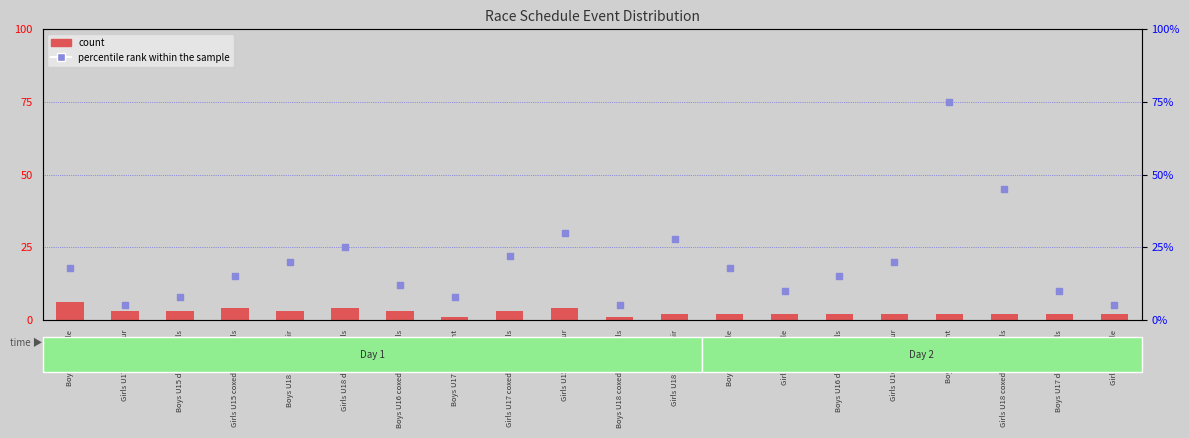

Which series has the largest total across all categories?

percentile rank within the sample